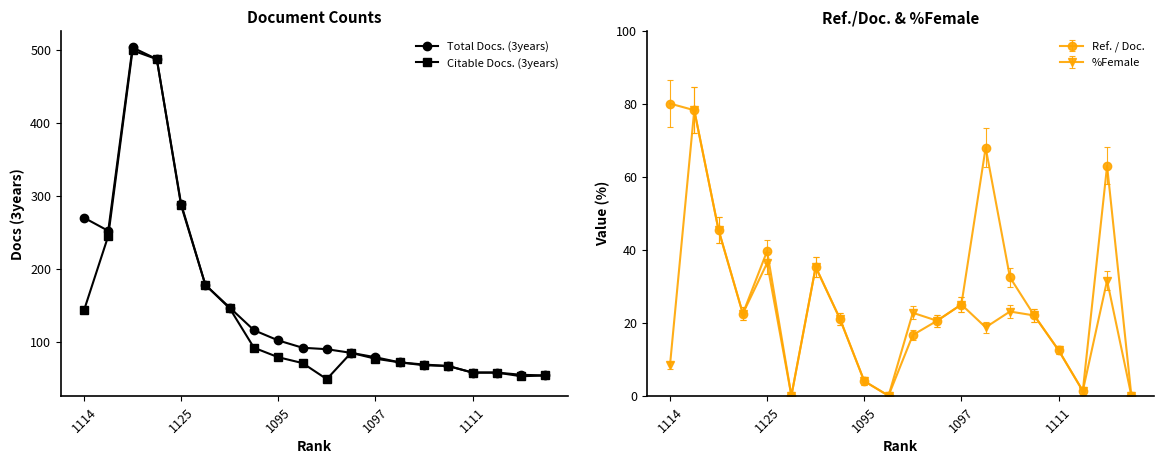

True or false: Total Docs. (3years) and Citable Docs. (3years) intersect in this chart.

False